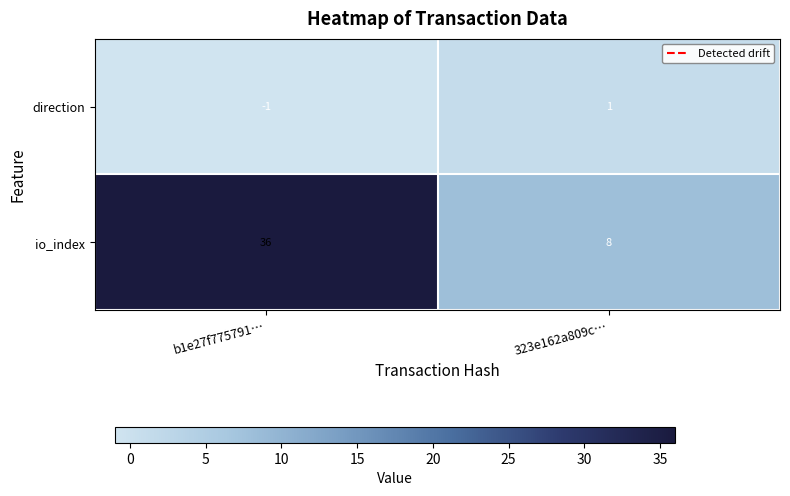

Where is direction nearest to the value 0?

b1e27f775791…